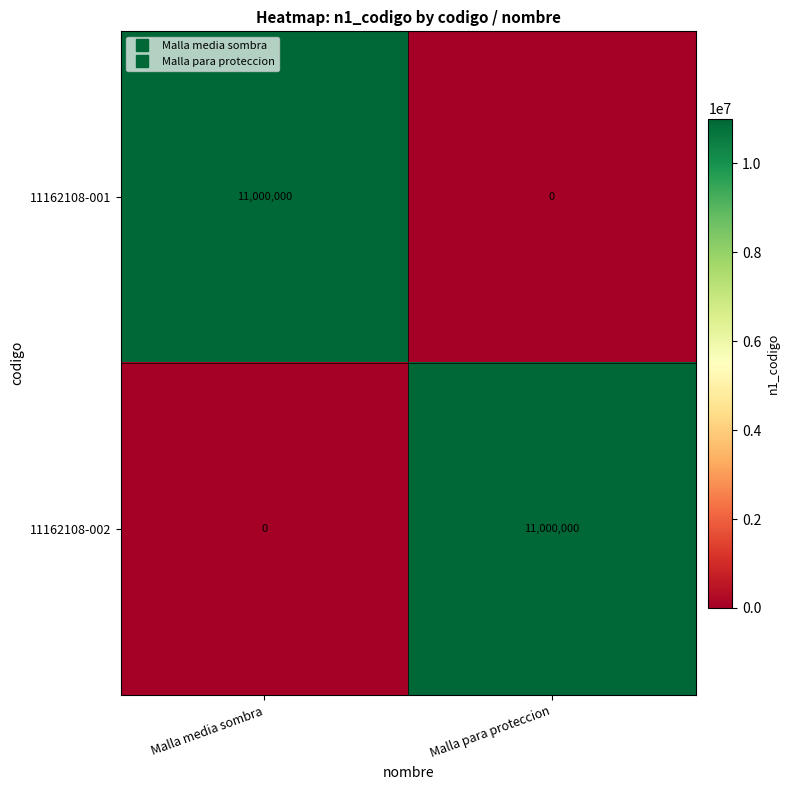

What is the difference between the highest and lowest values at Malla para proteccion?

11000000